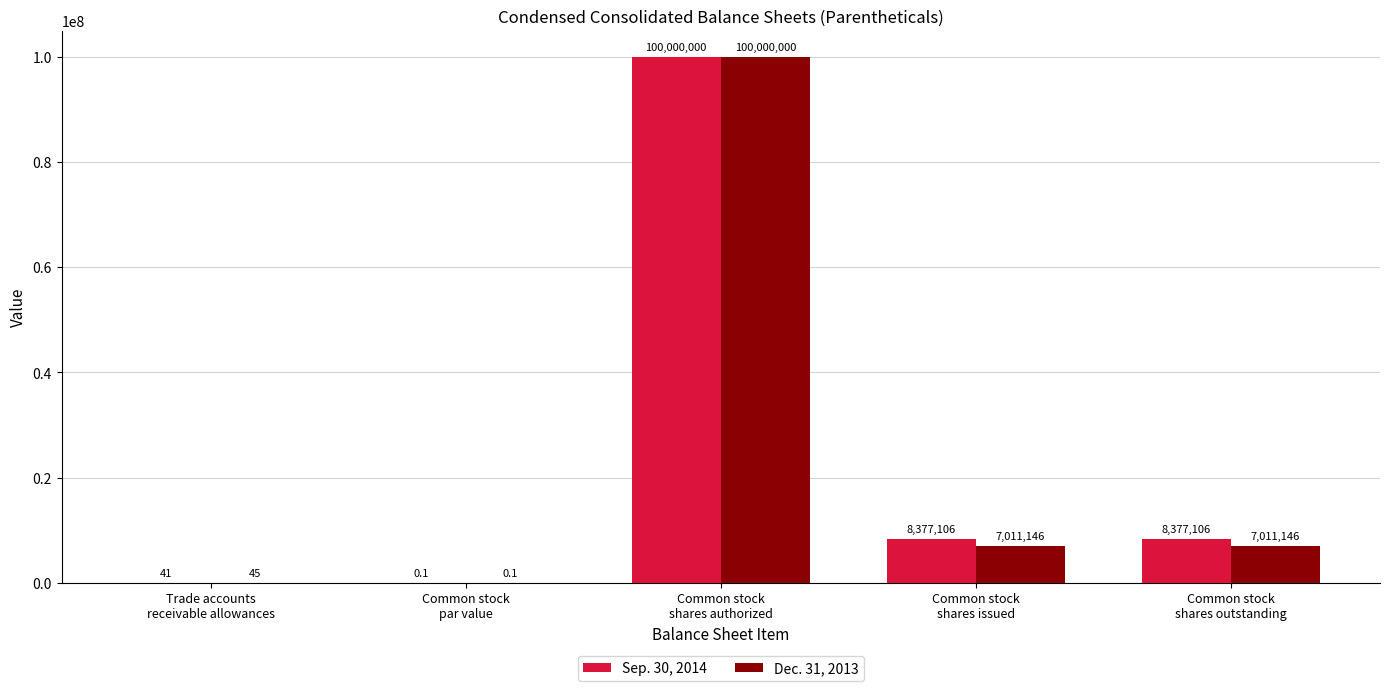

What is the greatest value displayed?

100000000.0